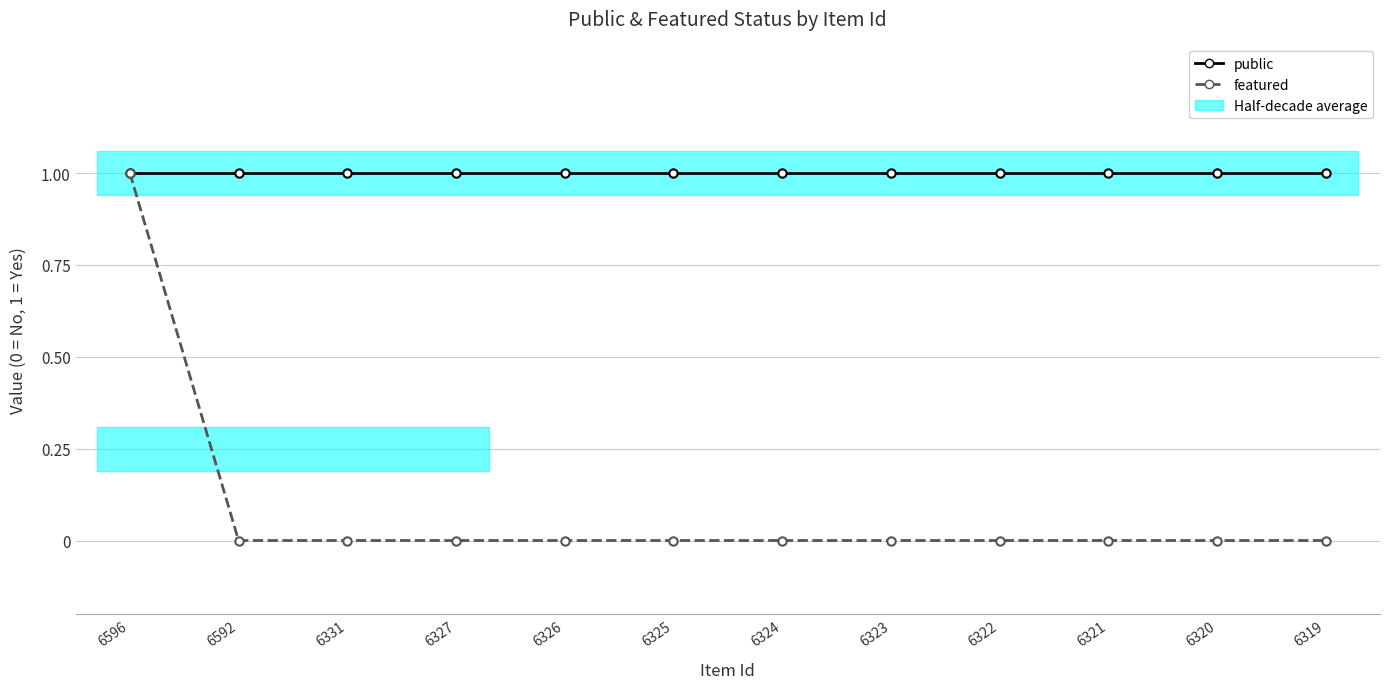

Reading right to left, transcribe all the data shown in this chart.

public: 1	1	1	1	1	1	1	1	1	1	1	1
featured: 0	0	0	0	0	0	0	0	0	0	0	1